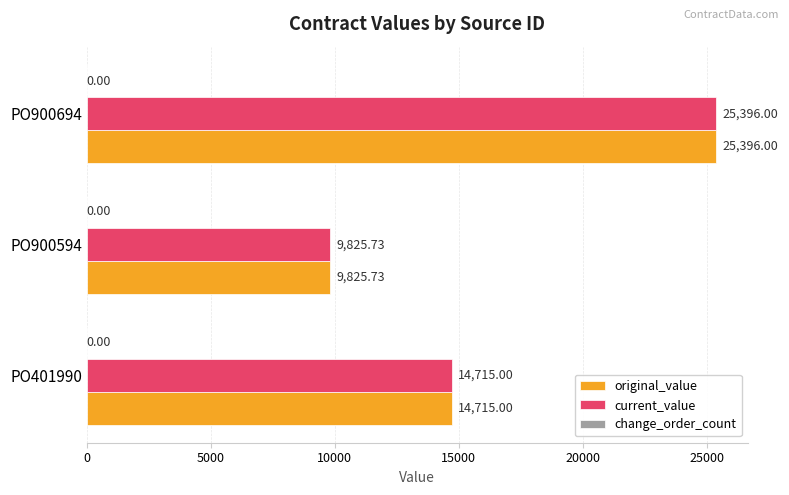

Rank the categories by original_value value from highest to lowest.

PO900694, PO401990, PO900594